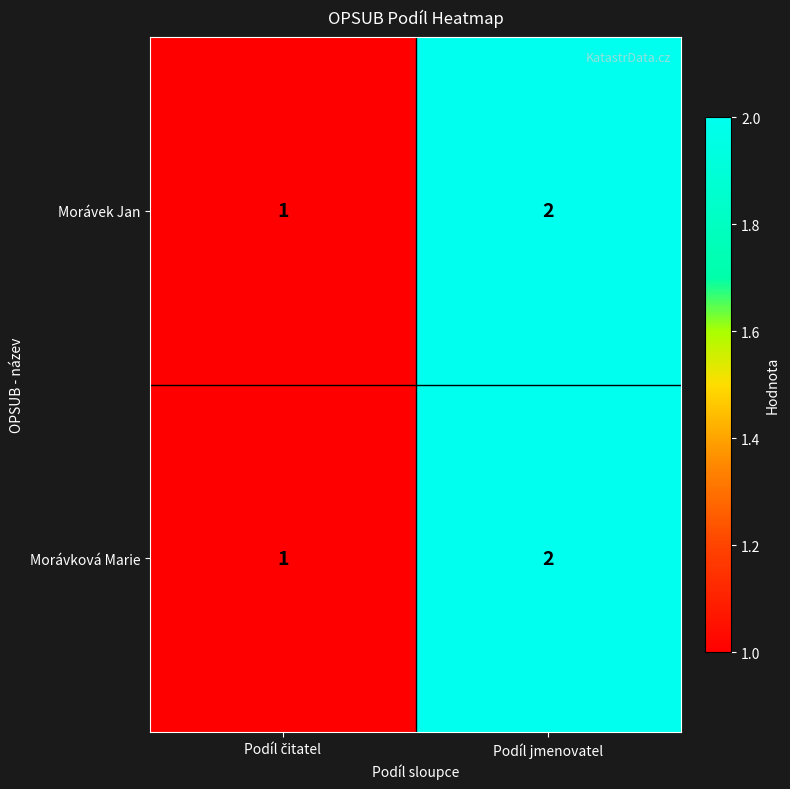

Is it true that Morávek Jan equals 2 at Podíl jmenovatel?

True